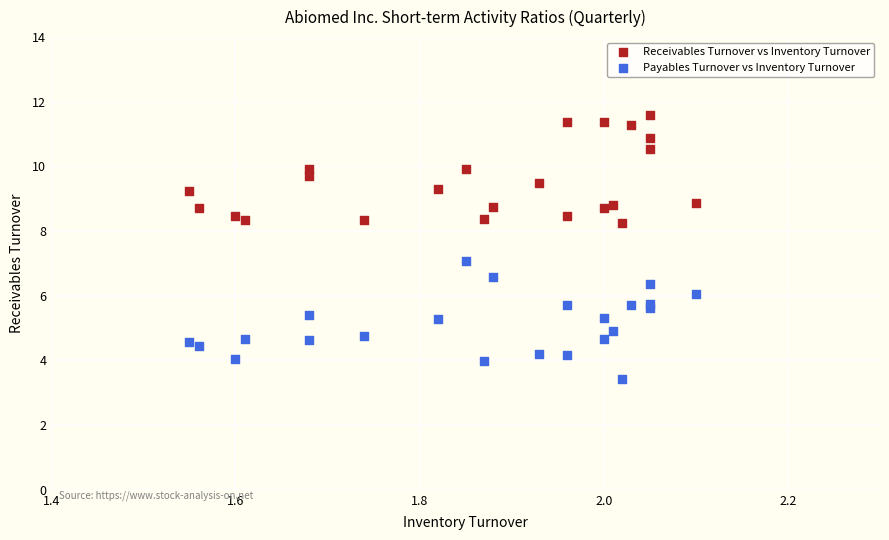

Which series reaches the minimum Y coordinate?

Payables Turnover vs Inventory Turnover